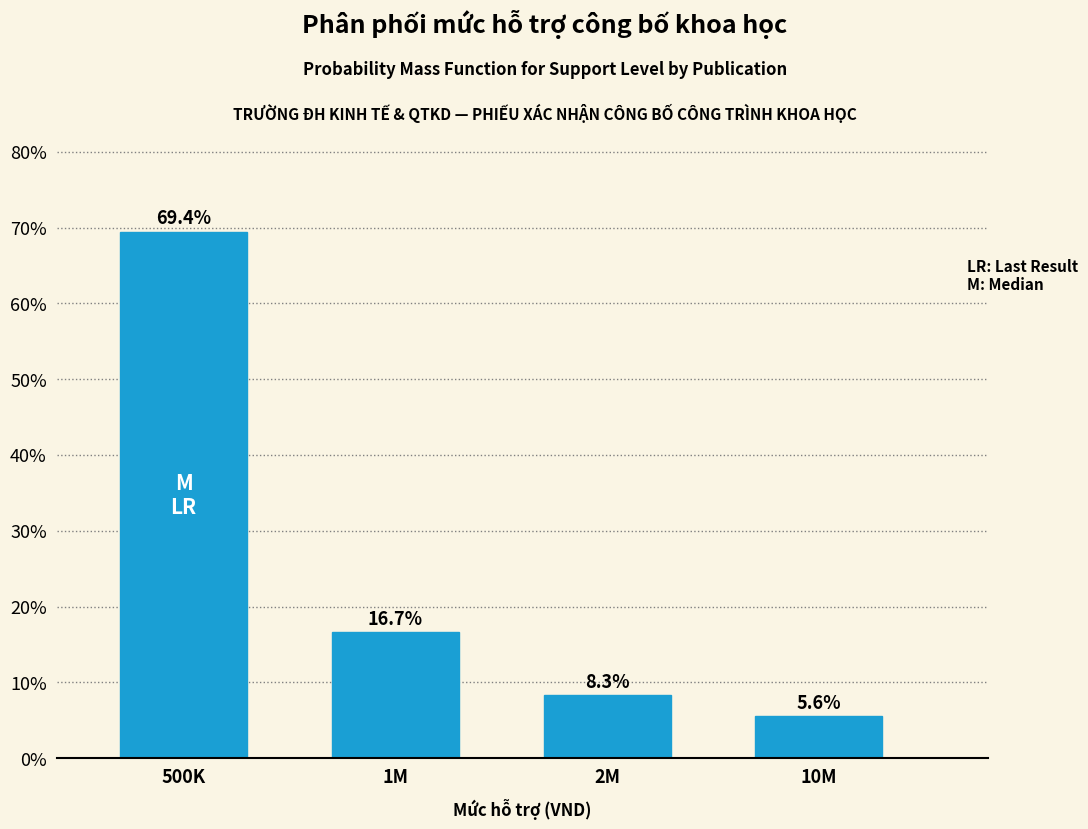

Reading right to left, list all the values displayed in this chart.

10M=5.6	2M=8.3	1M=16.7	500K=69.4